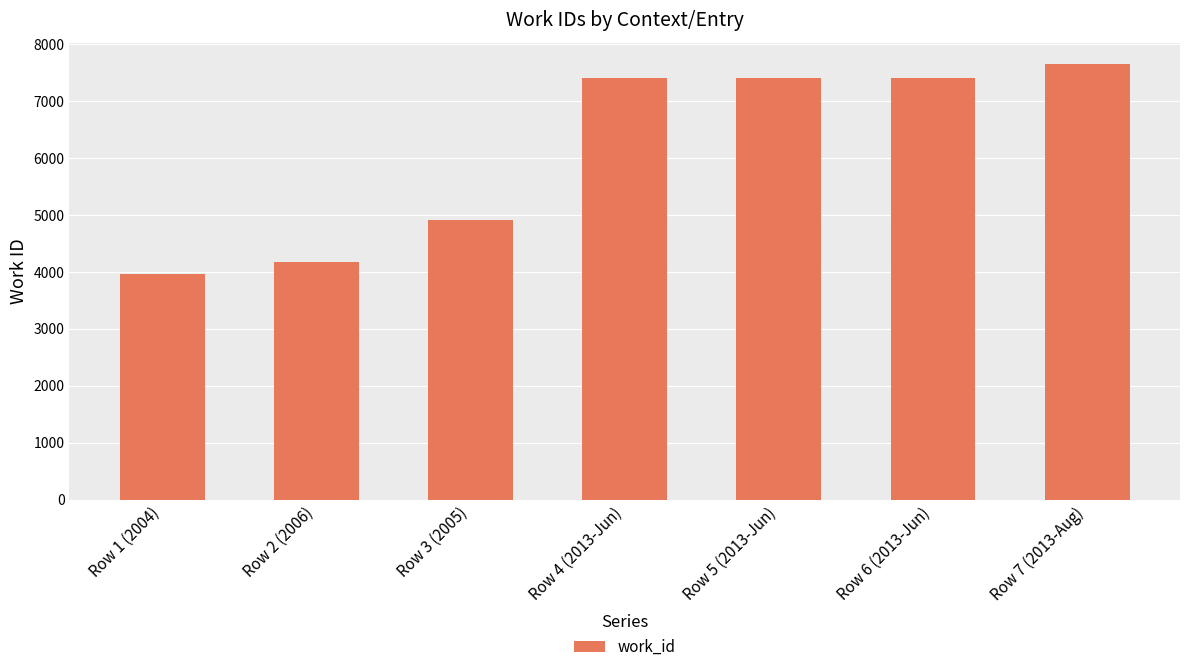

What is the sum of the values at Row 5 (2013-Jun) and Row 6 (2013-Jun)?

14802